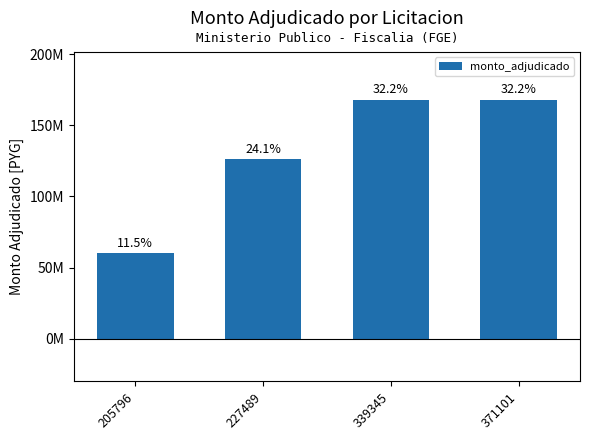

What is the sum of all values?

522000000